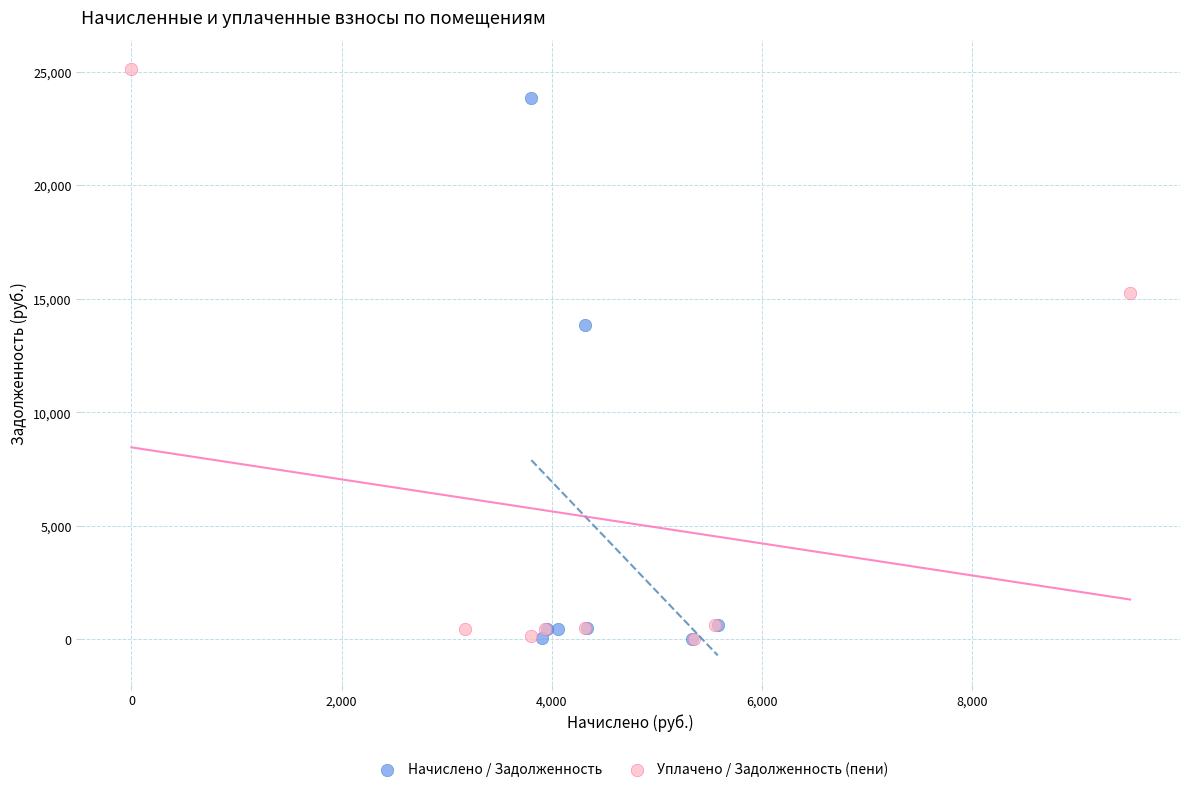

Which series reaches the maximum Y coordinate?

Уплачено / Задолженность (пени)